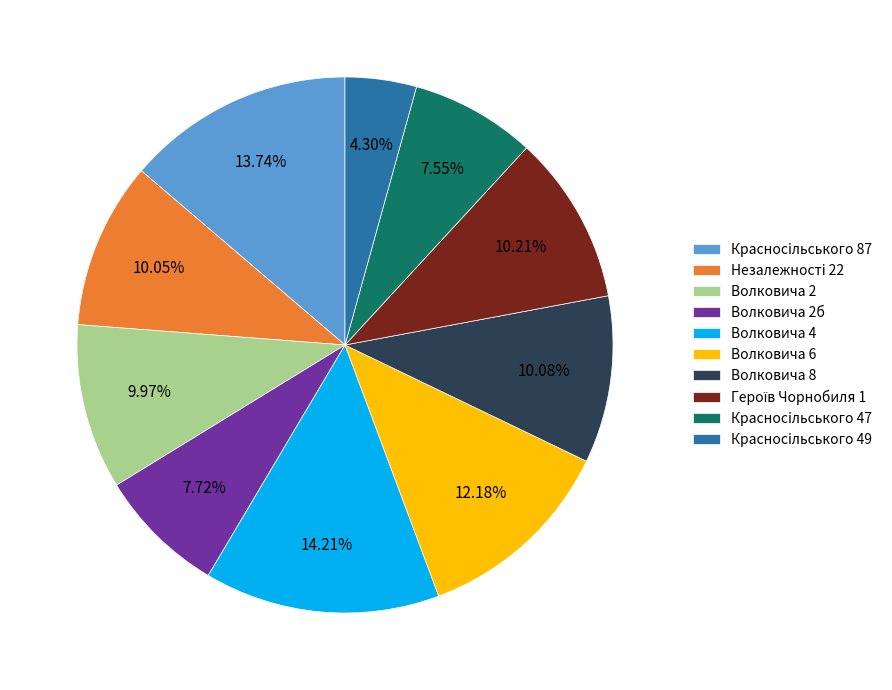

How many segments does this pie chart have?

10